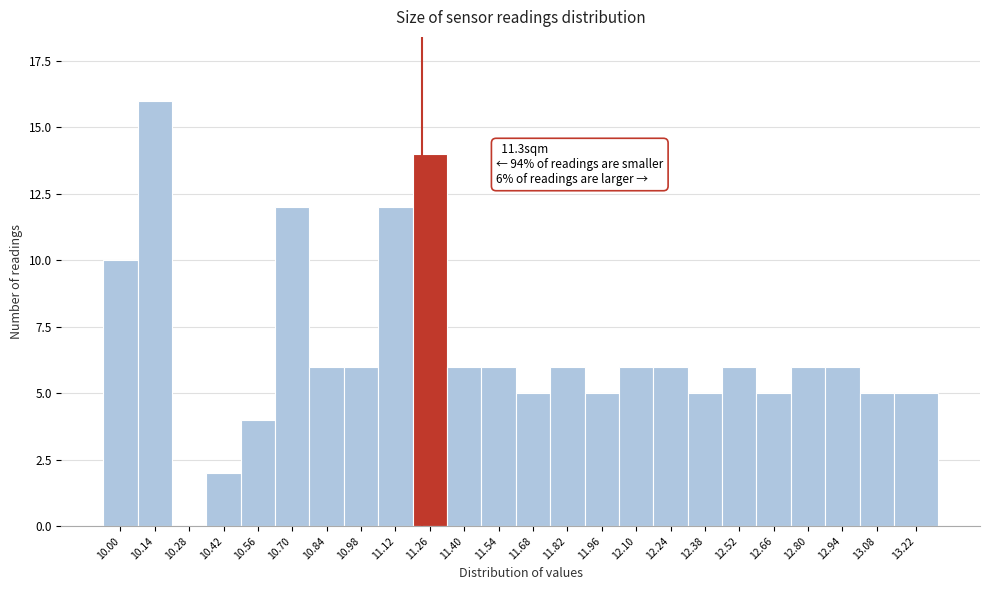

Reading left to right, extract all data points from this chart.

10.00=10	10.14=16	10.28=0	10.42=2	10.56=4	10.70=12	10.84=6	10.98=6	11.12=12	11.26=14	11.40=6	11.54=6	11.68=5	11.82=6	11.96=5	12.10=6	12.24=6	12.38=5	12.52=6	12.66=5	12.80=6	12.94=6	13.08=5	13.22=5